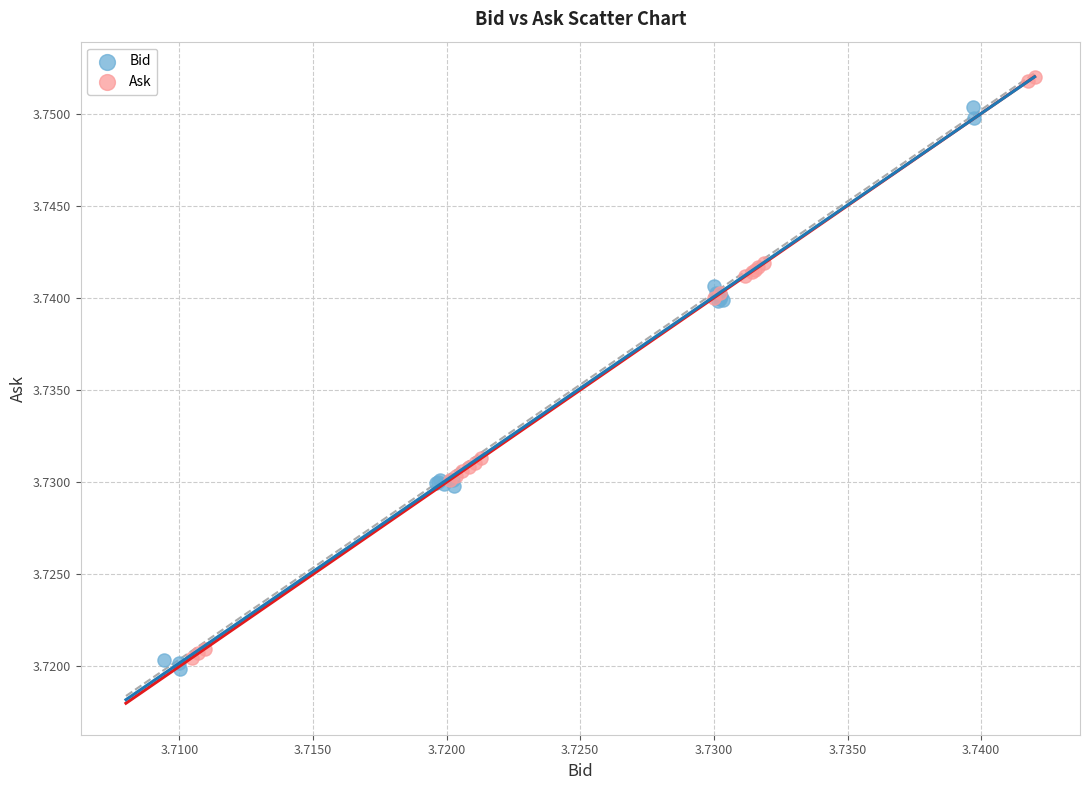

Which series reaches the maximum Y coordinate?

Ask